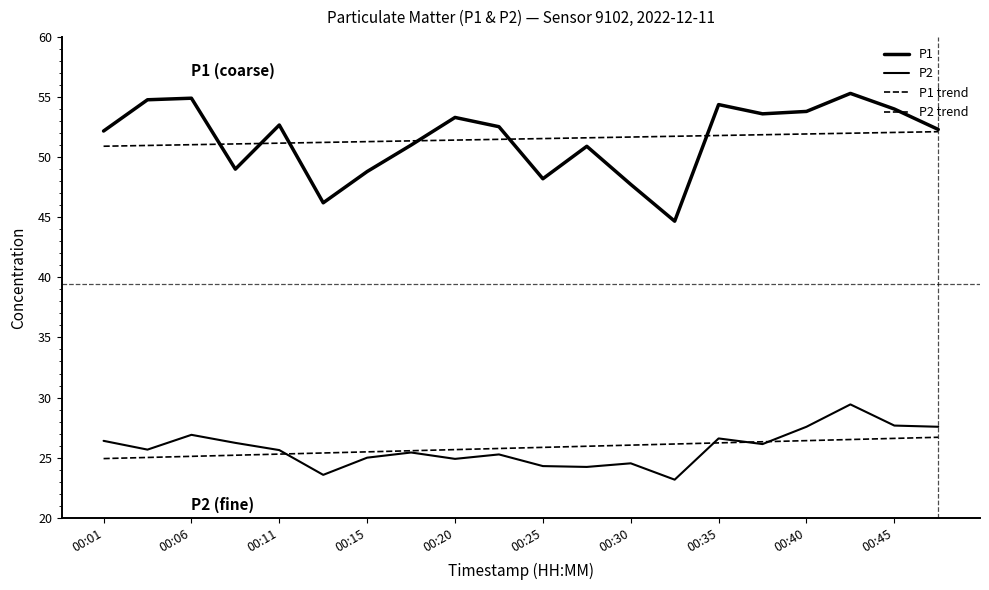

Does the chart have visible grid lines?

No